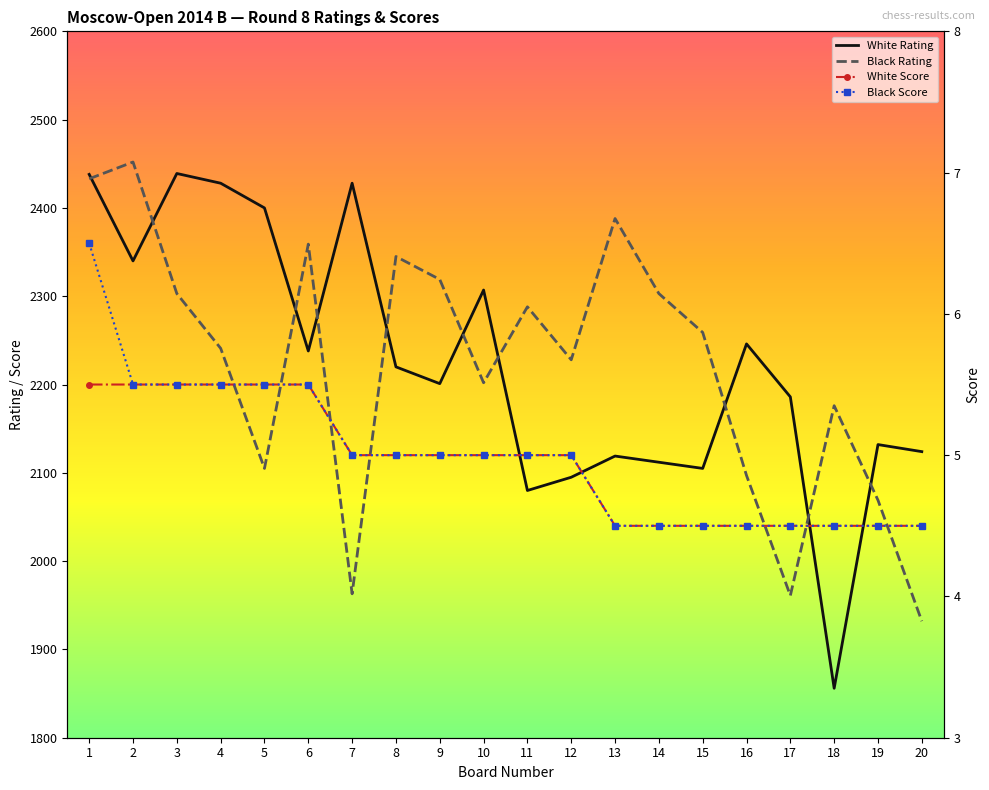

Which label corresponds to the largest value in the chart?

2